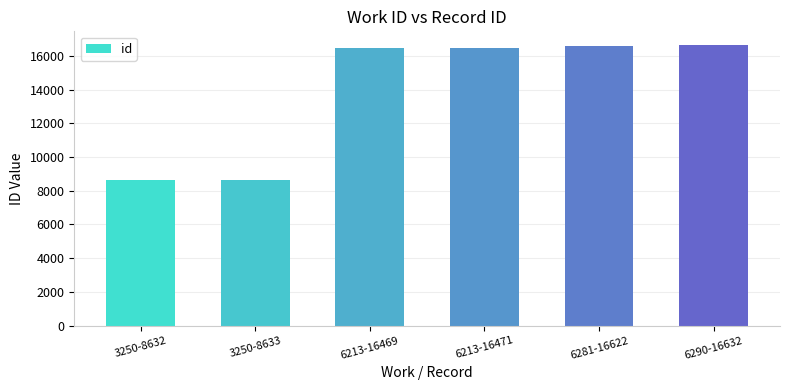

Where is the data nearest to the value 12632?

6213-16469